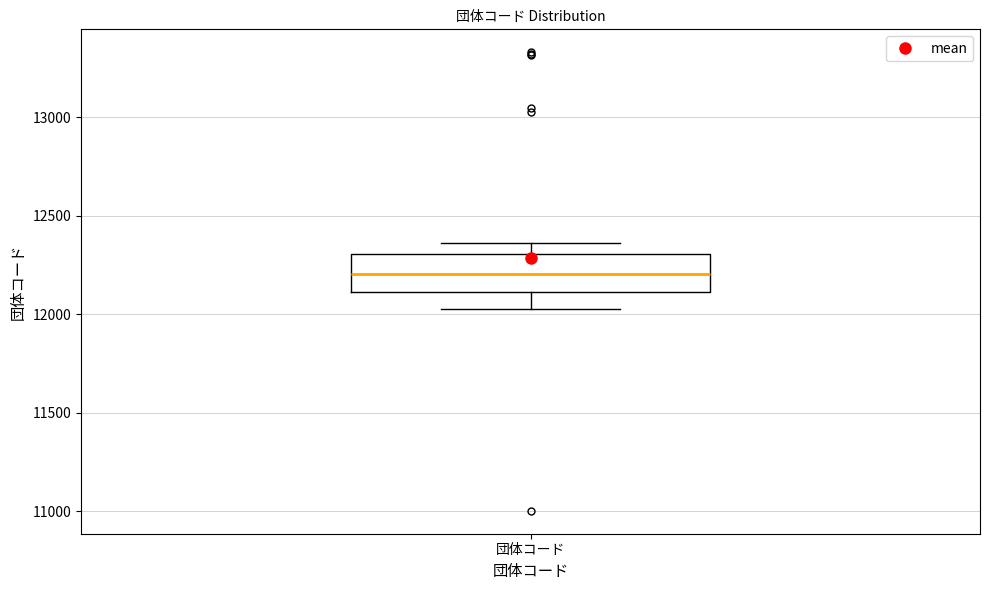

Transcribe this box plot: give where the median line is, the range the box spans, and where the two whiskers end, as read against the y-axis. The values are not printed on the chart, so give them approximately, as read against the axis.

median 12200, box 12100 to 12300, whiskers 12050 to 12350